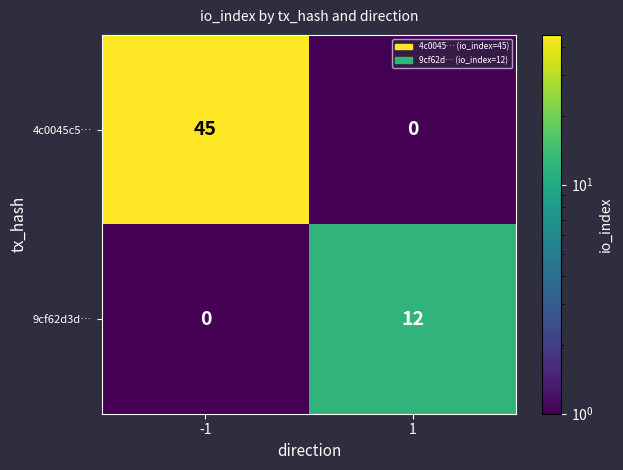

What value does the 9cf62d3d… series have at 1, to the nearest 5?

10